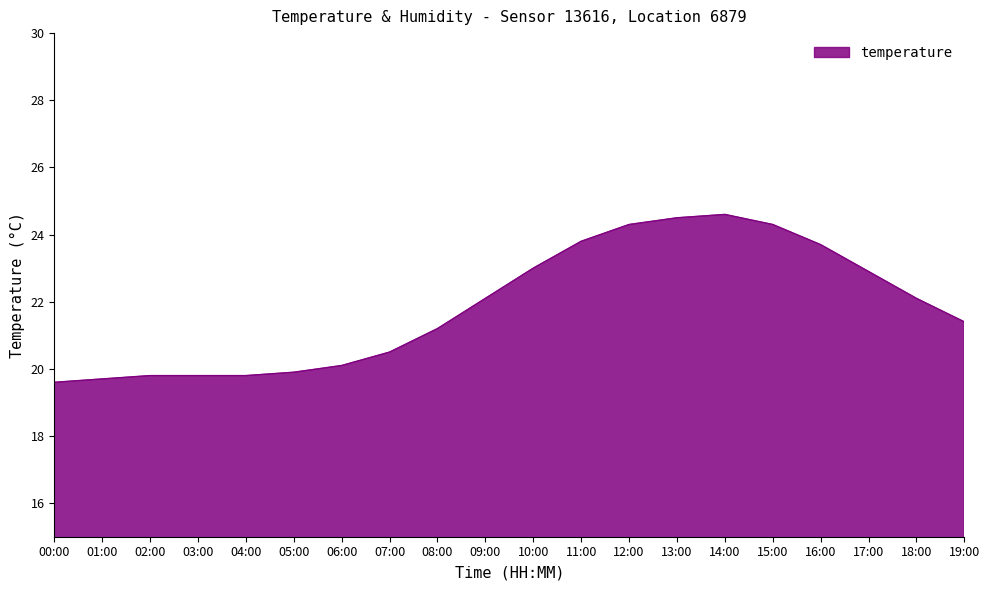

What is the difference between the maximum and minimum values?

5.0